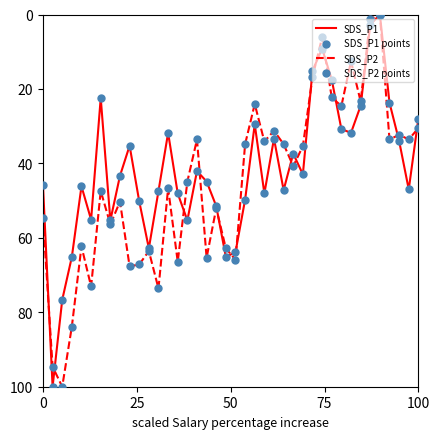

What is the maximum value for SDS_P2?

100.0